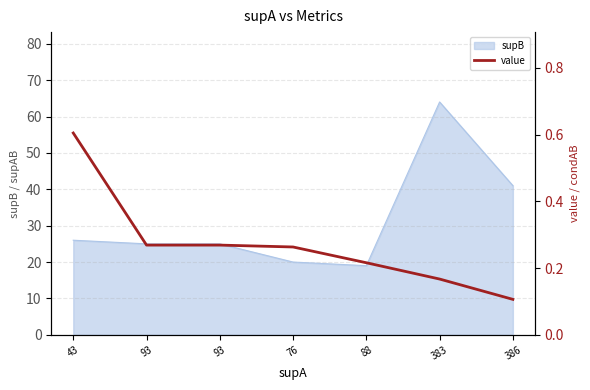

What is the label of the 3rd point from the right?

88